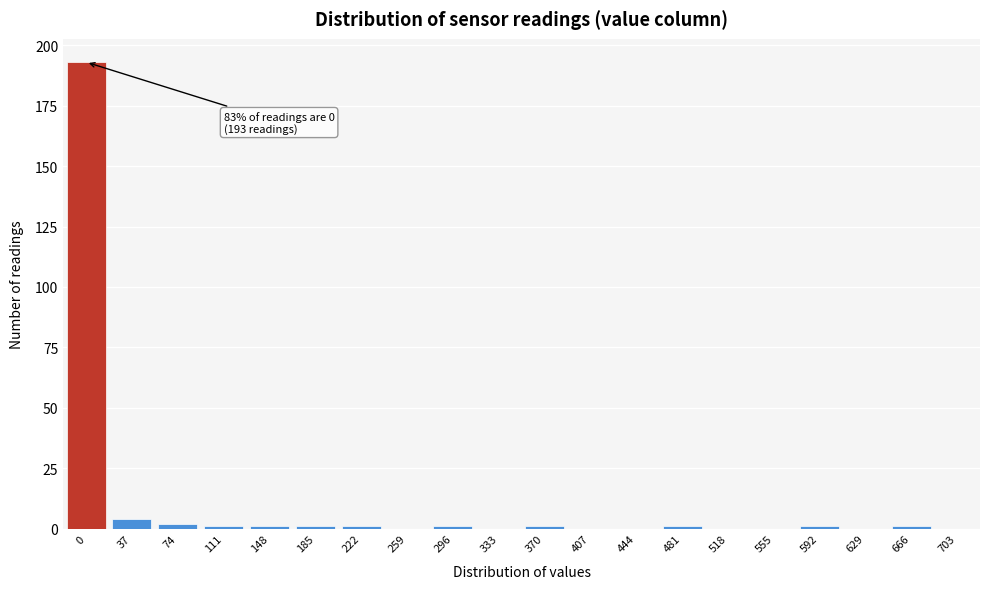

Reading left to right, what are all the values shown in this chart?

0=193	37=4	74=2	111=1	148=1	185=1	222=1	259=0	296=1	333=0	370=1	407=0	444=0	481=1	518=0	555=0	592=1	629=0	666=1	703=0